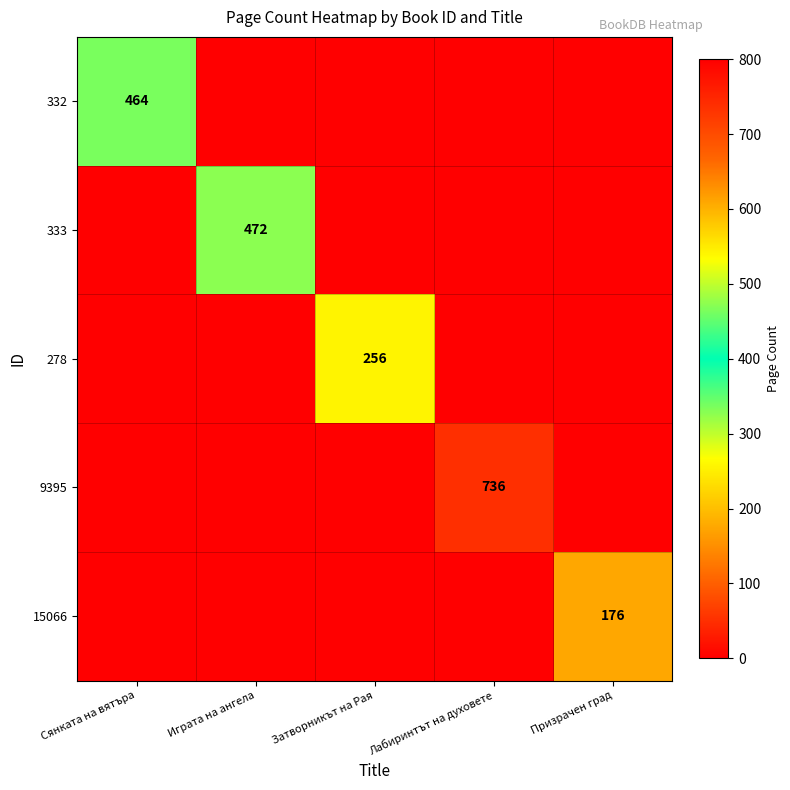

True or false: 15066 has a value of 176 at Призрачен град.

True